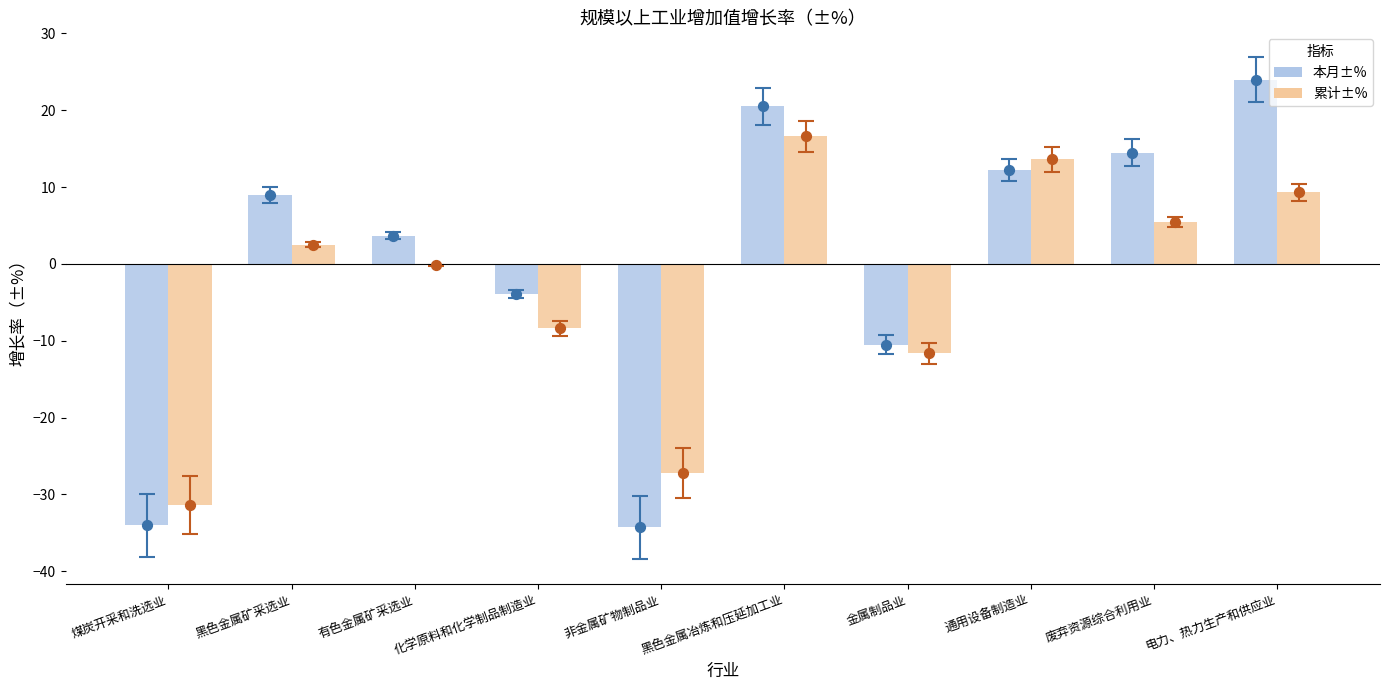

At how many categories does at least one series exceed -13?

8